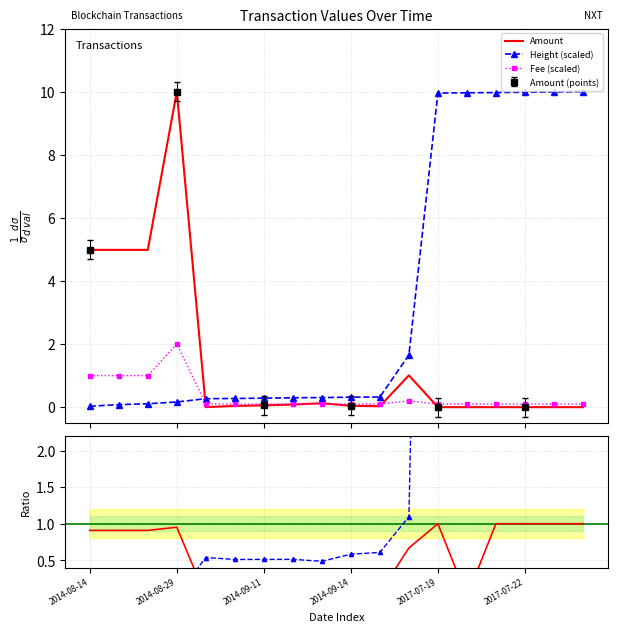

Which series ends up on top after the final intersection of Amount and Height (scaled)?

Height (scaled)